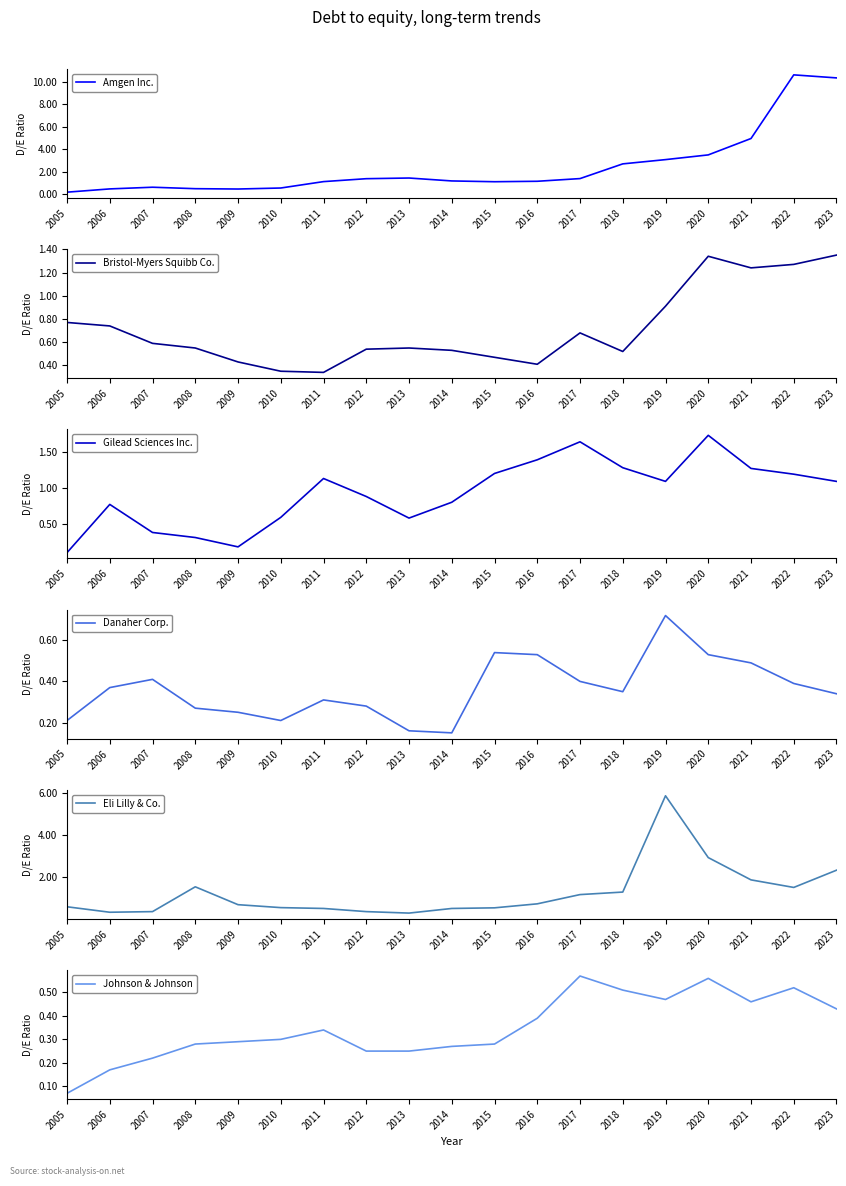

Which series has the largest range (max minus min)?

Amgen Inc.